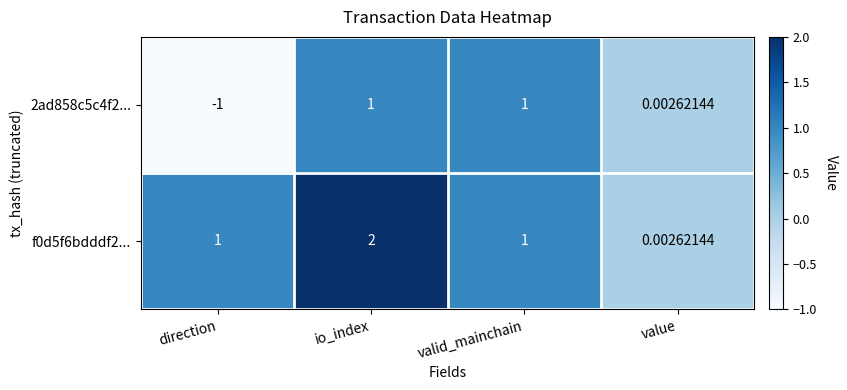

What is the maximum value shown in the chart?

2.0